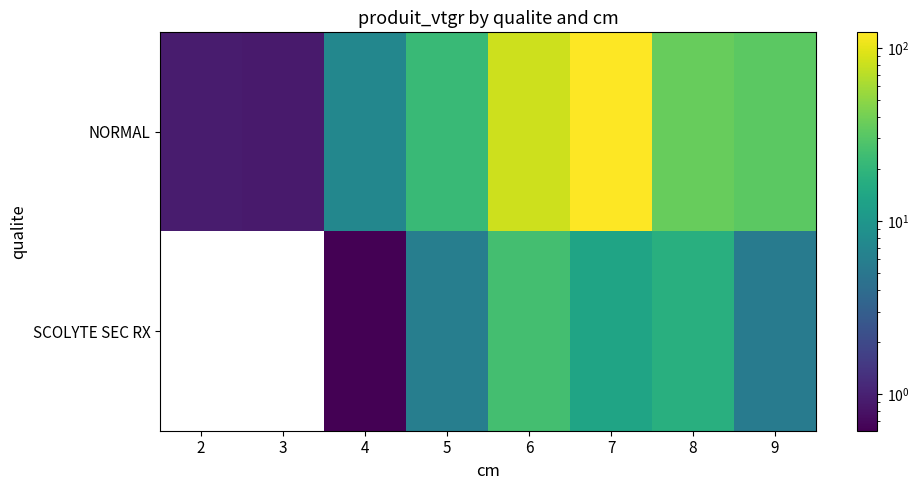

Where does the SCOLYTE SEC RX series first go above 5?

5